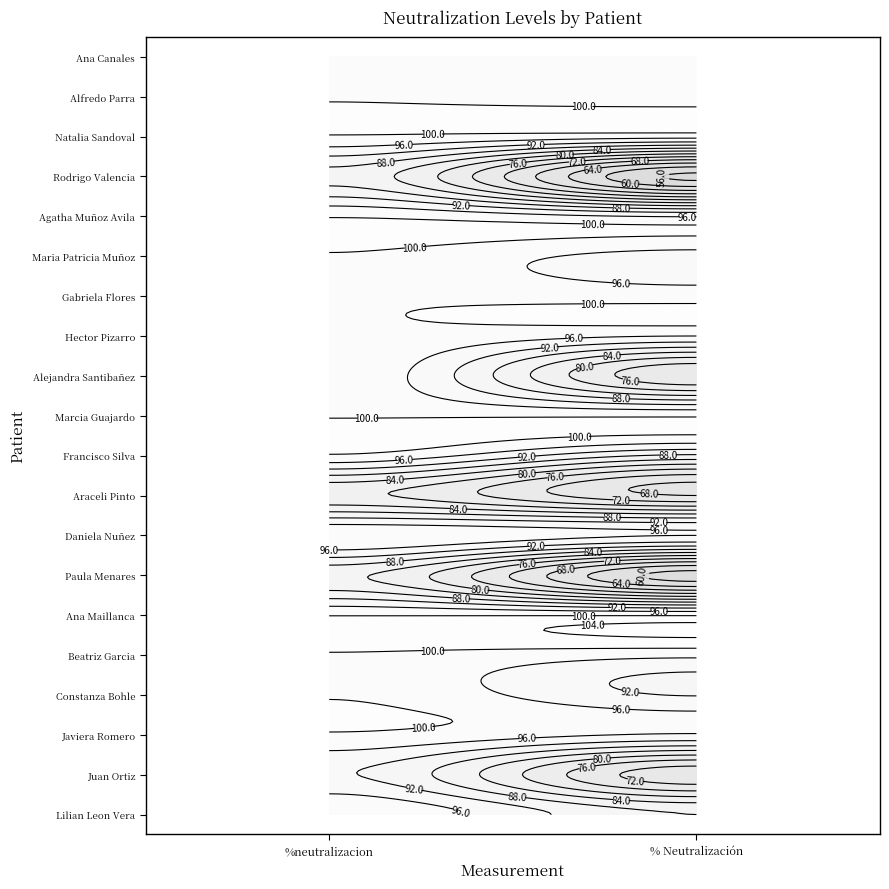

What is the total value across all series at %neutralizacion?

1939.0